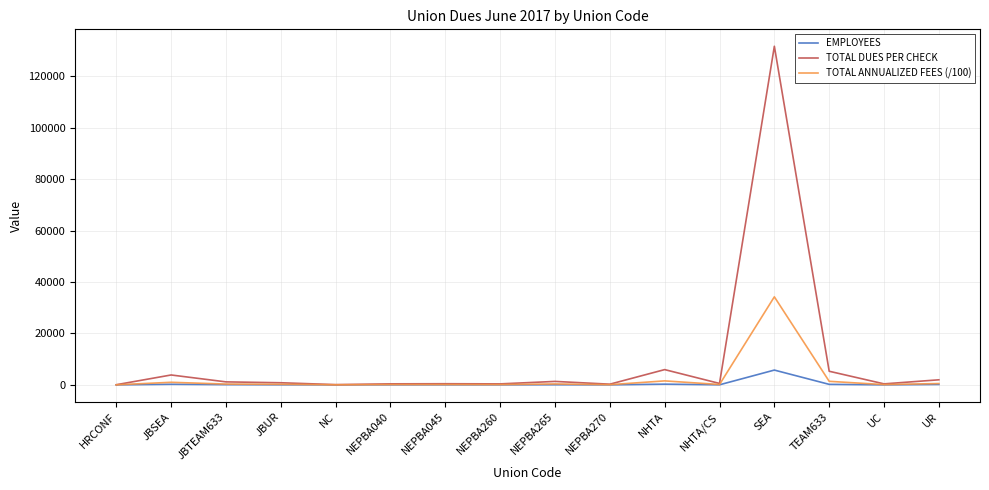

Rank the series by their maximum value, from highest to lowest.

TOTAL DUES PER CHECK, TOTAL ANNUALIZED FEES (/100), EMPLOYEES